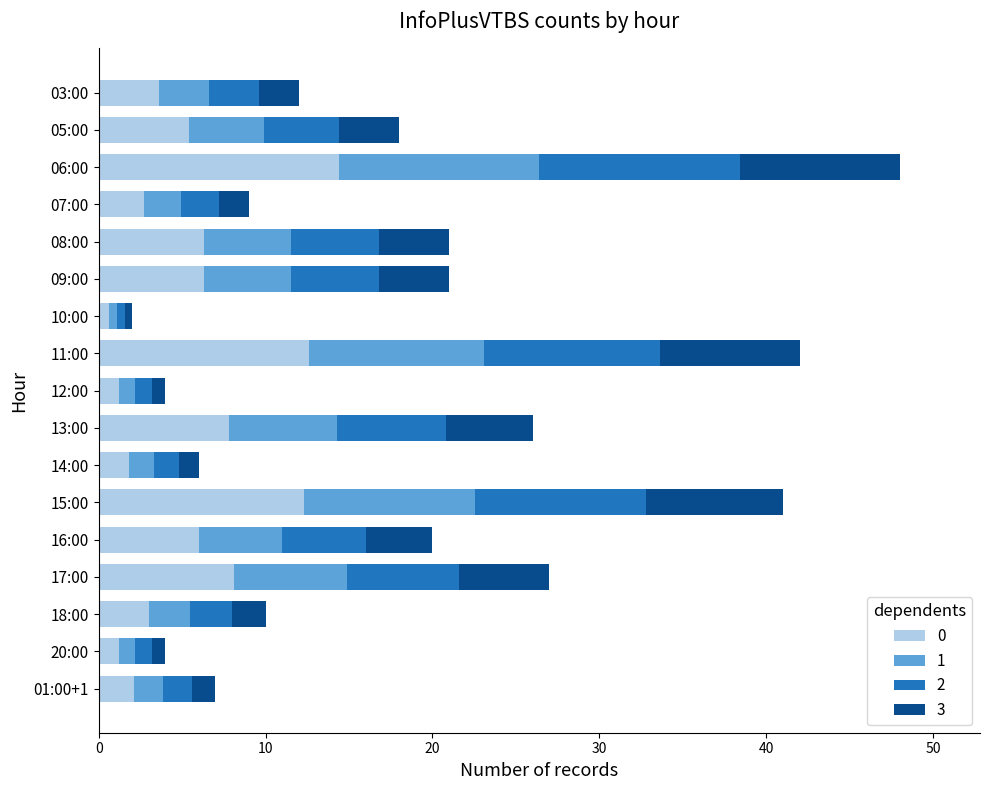

What is the highest value of the 0 series?

14.4